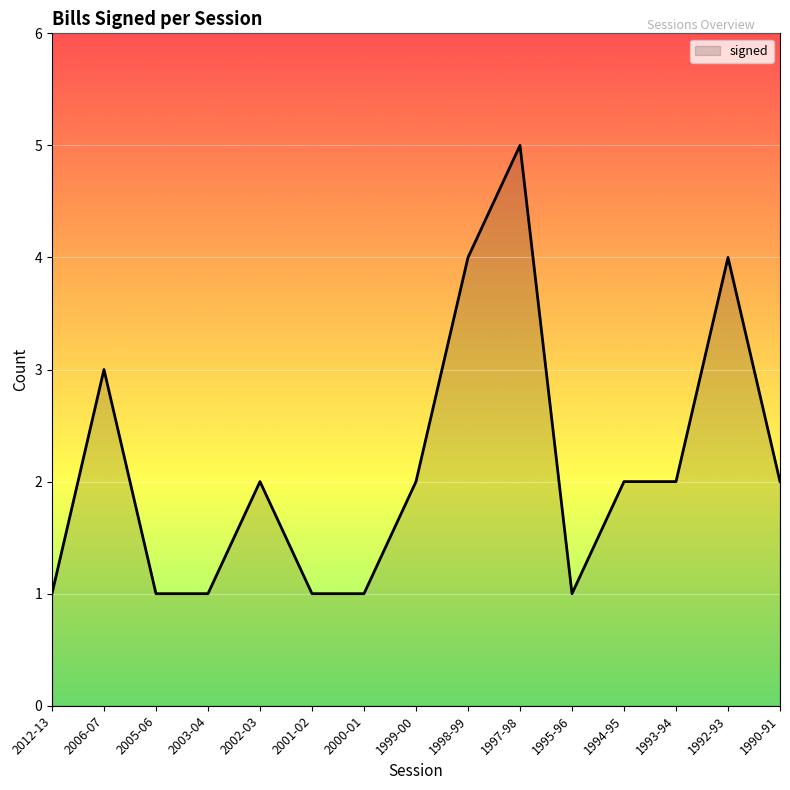

What is the greatest value displayed?

5